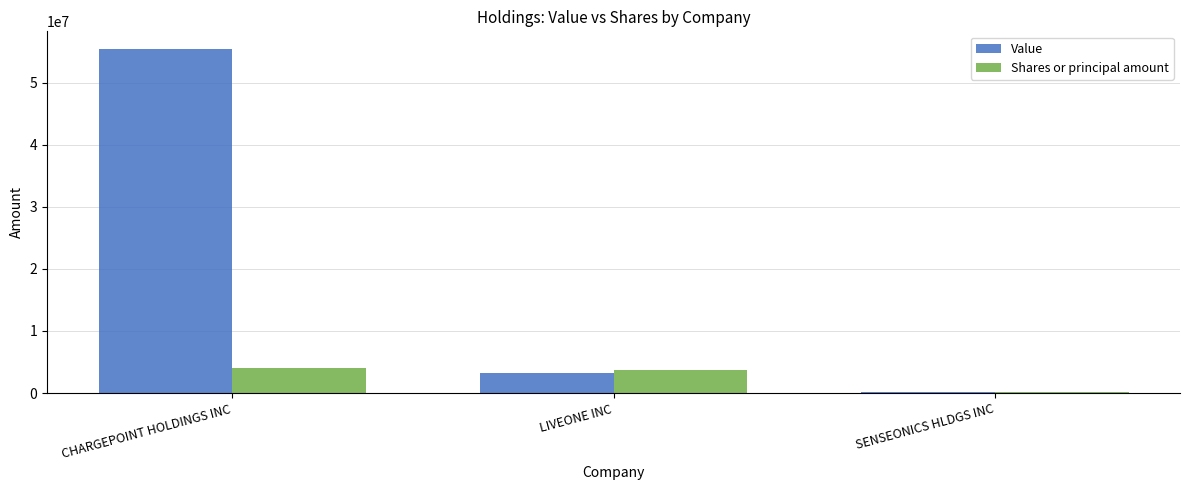

What is the approximate value of Value at LIVEONE INC?

3188000